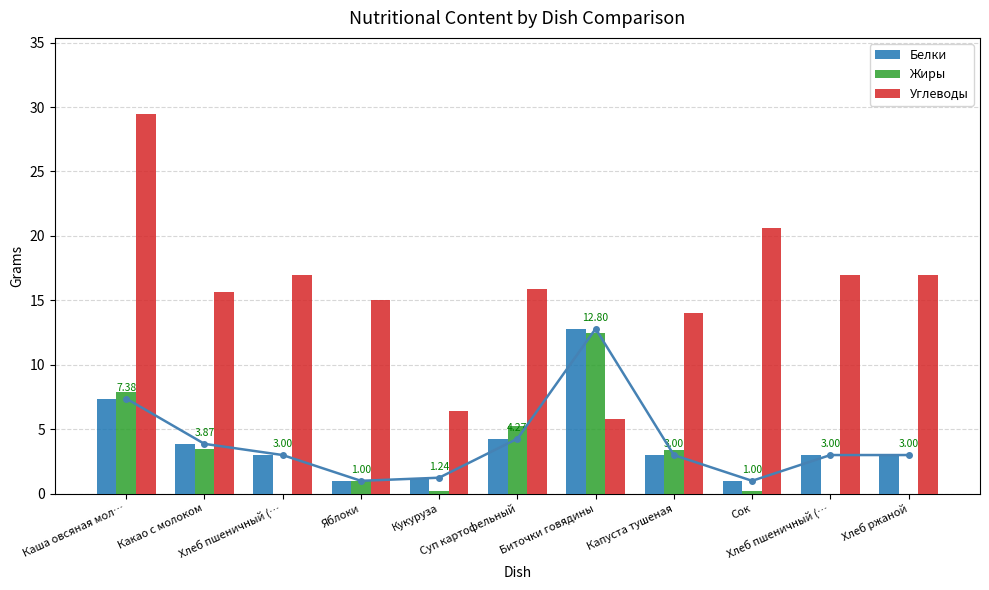

Reading left to right, transcribe all the data shown in this chart.

Белки: Каша овсяная мол…=7.4	Какао с молоком=3.9	Хлеб пшеничный (…=3.0	Яблоки=1.0	Кукуруза=1.2	Суп картофельный=4.3	Биточки говядины=12.8	Капуста тушеная=3.0	Сок=1.0	Хлеб пшеничный (…=3.0	Хлеб ржаной=3.0
Жиры: Каша овсяная мол…=7.9	Какао с молоком=3.5	Хлеб пшеничный (…=0.0	Яблоки=1.0	Кукуруза=0.2	Суп картофельный=5.3	Биточки говядины=12.5	Капуста тушеная=3.4	Сок=0.2	Хлеб пшеничный (…=0.0	Хлеб ржаной=0.0
Углеводы: Каша овсяная мол…=29.5	Какао с молоком=15.6	Хлеб пшеничный (…=17.0	Яблоки=15.0	Кукуруза=6.4	Суп картофельный=15.9	Биточки говядины=5.8	Капуста тушеная=14.0	Сок=20.6	Хлеб пшеничный (…=17.0	Хлеб ржаной=17.0